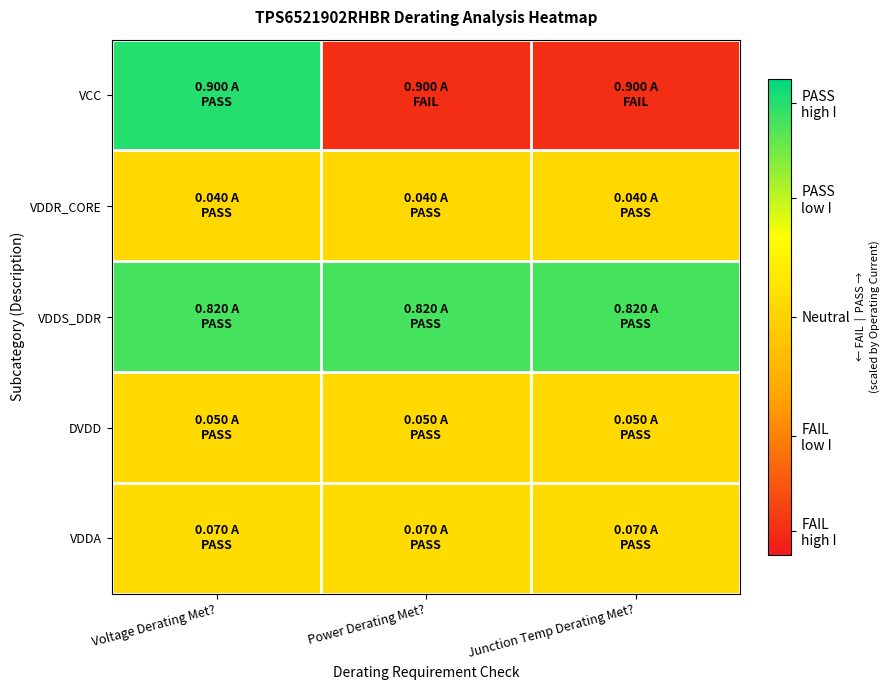

Count the number of categories in the chart.

3